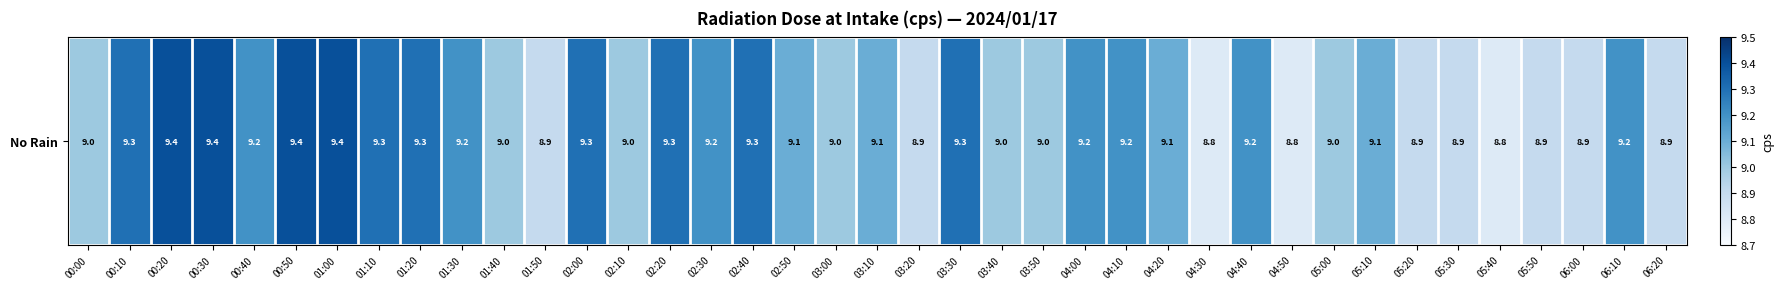

At which label is the value closest to 9?

00:00